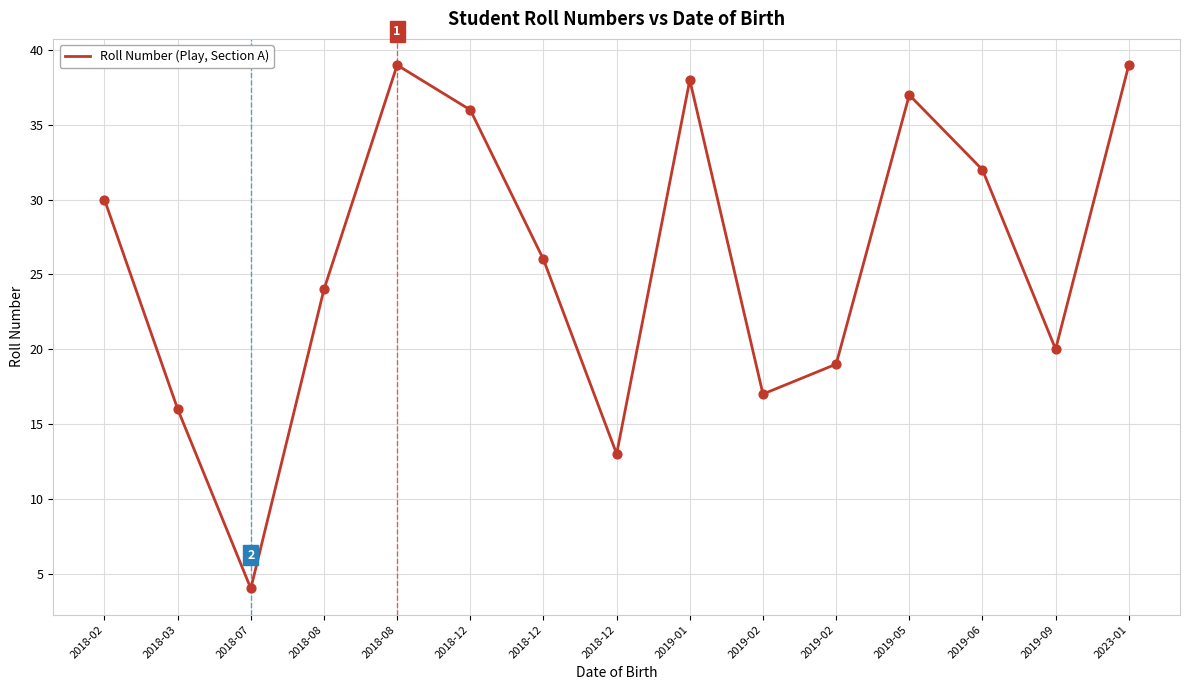

What is the ratio of the value at 2018-08 to the value at 2019-02?

2.1